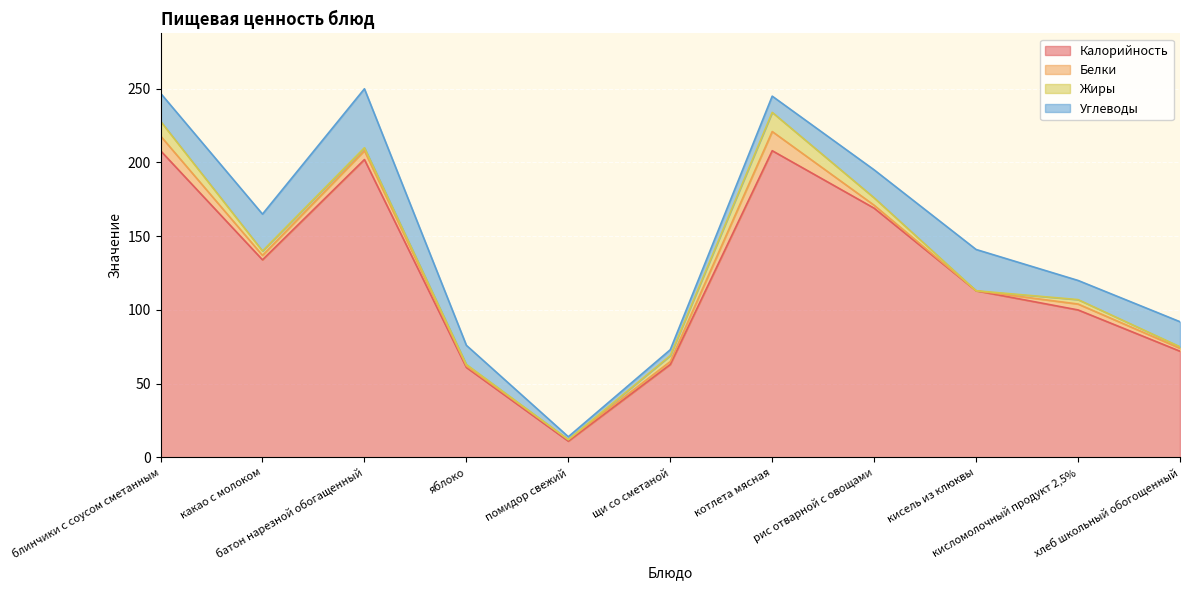

What is the label of the 6th point from the right?

щи со сметаной